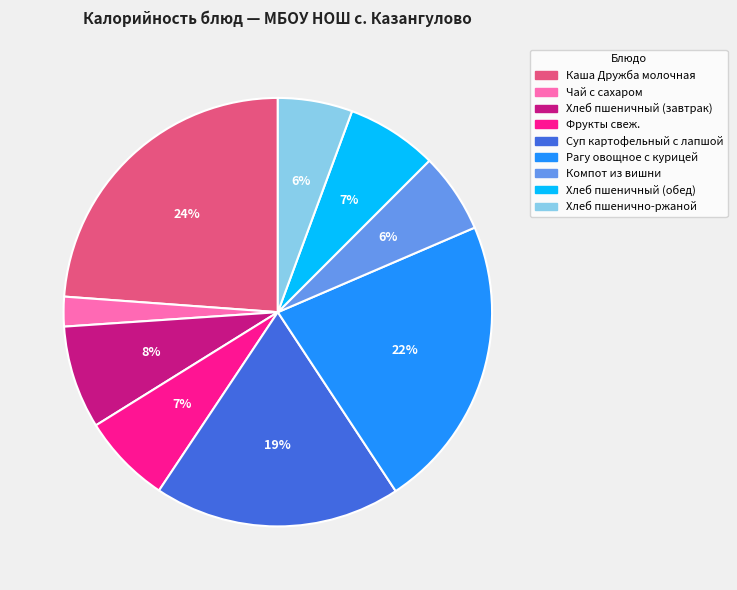

The Суп картофельный с лапшой slice represents 10% of the pie. True or false?

False